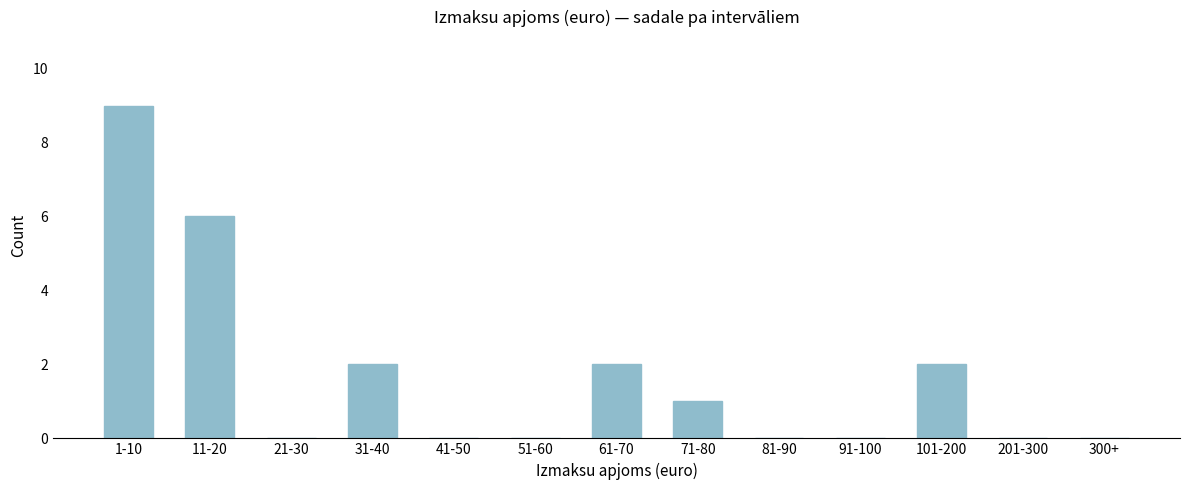

Reading left to right, list all the values displayed in this chart.

1-10=9	11-20=6	21-30=0	31-40=2	41-50=0	51-60=0	61-70=2	71-80=1	81-90=0	91-100=0	101-200=2	201-300=0	300+=0